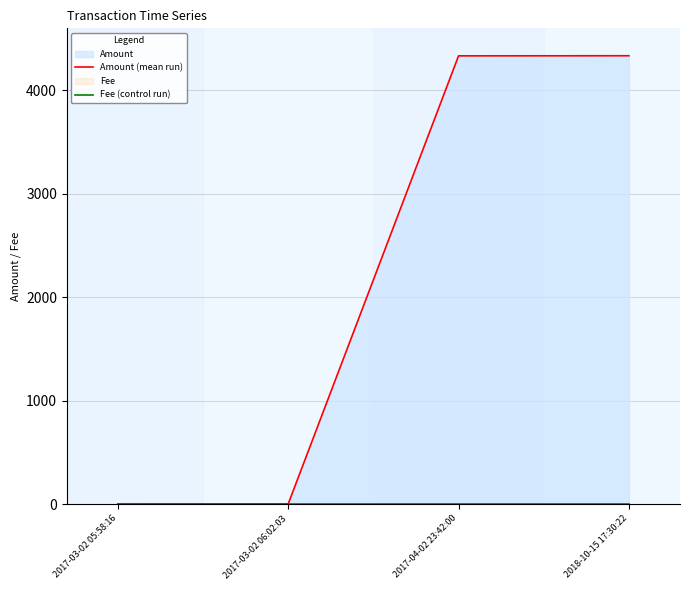

How many interior local peaks does the Fee (control run) series have?

1